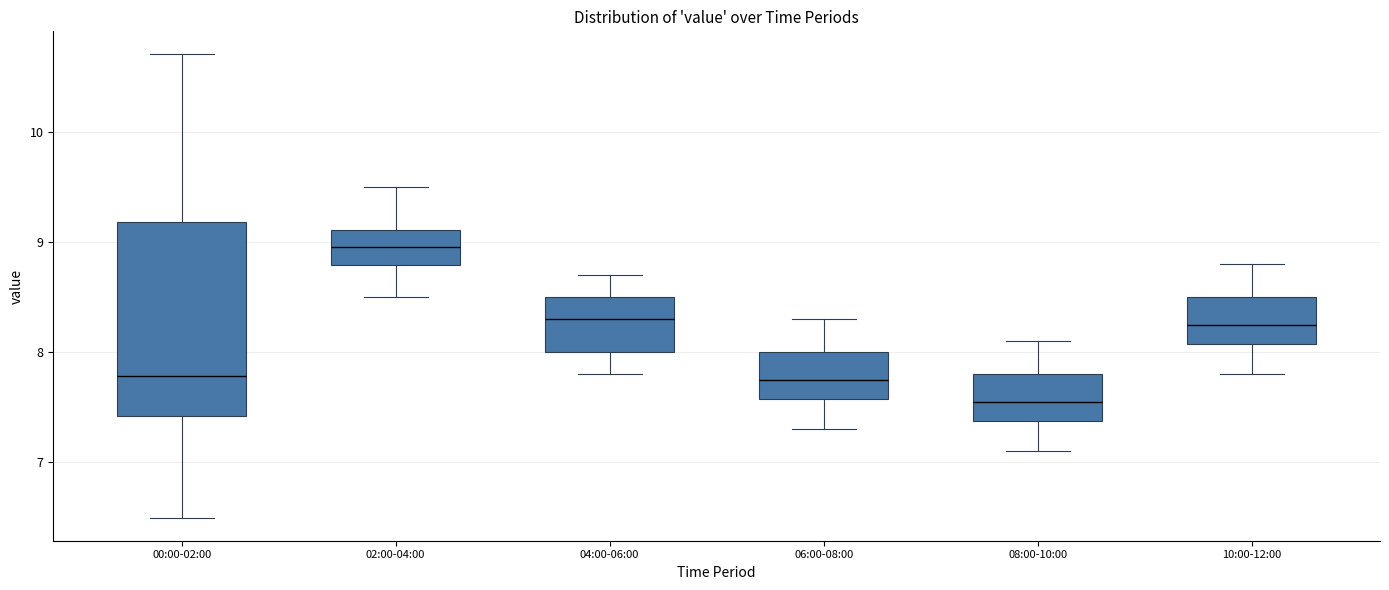

Which box has the lowest median line?

08:00-10:00